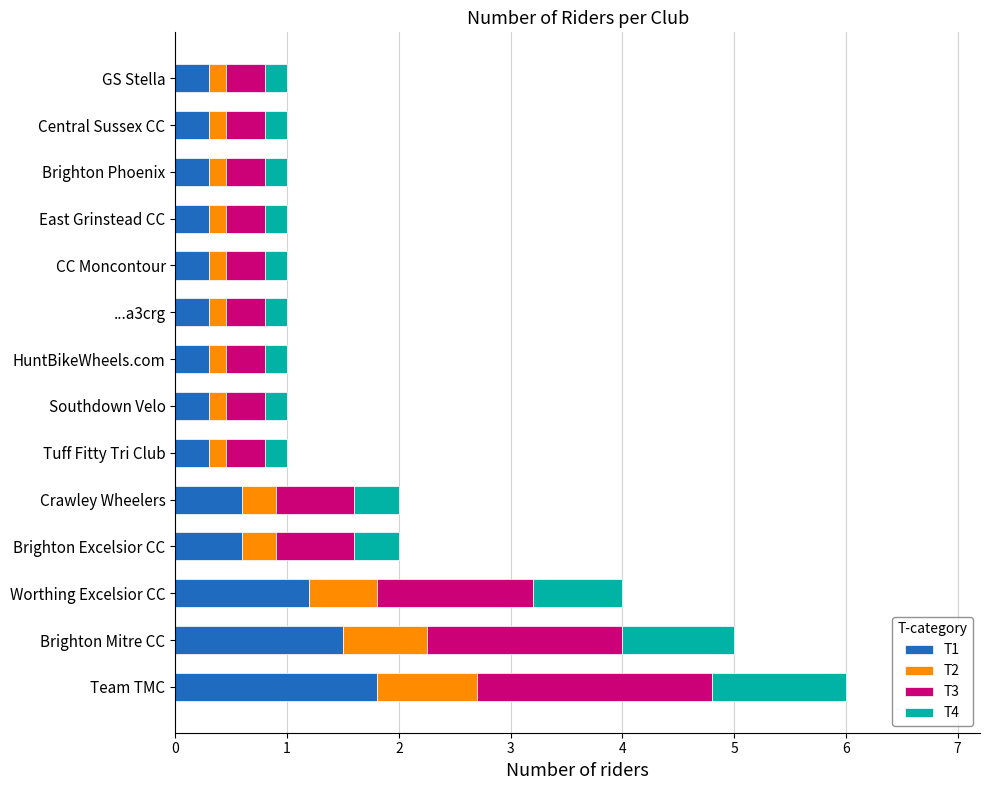

What is the difference between the T1 values at Brighton Excelsior CC and GS Stella?

0.3